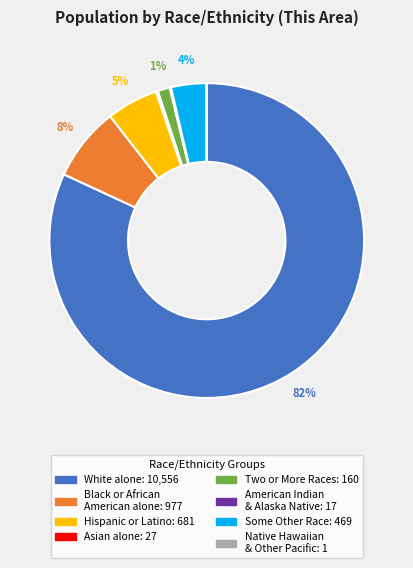

To the nearest percent, what is the average slice percentage?

12%